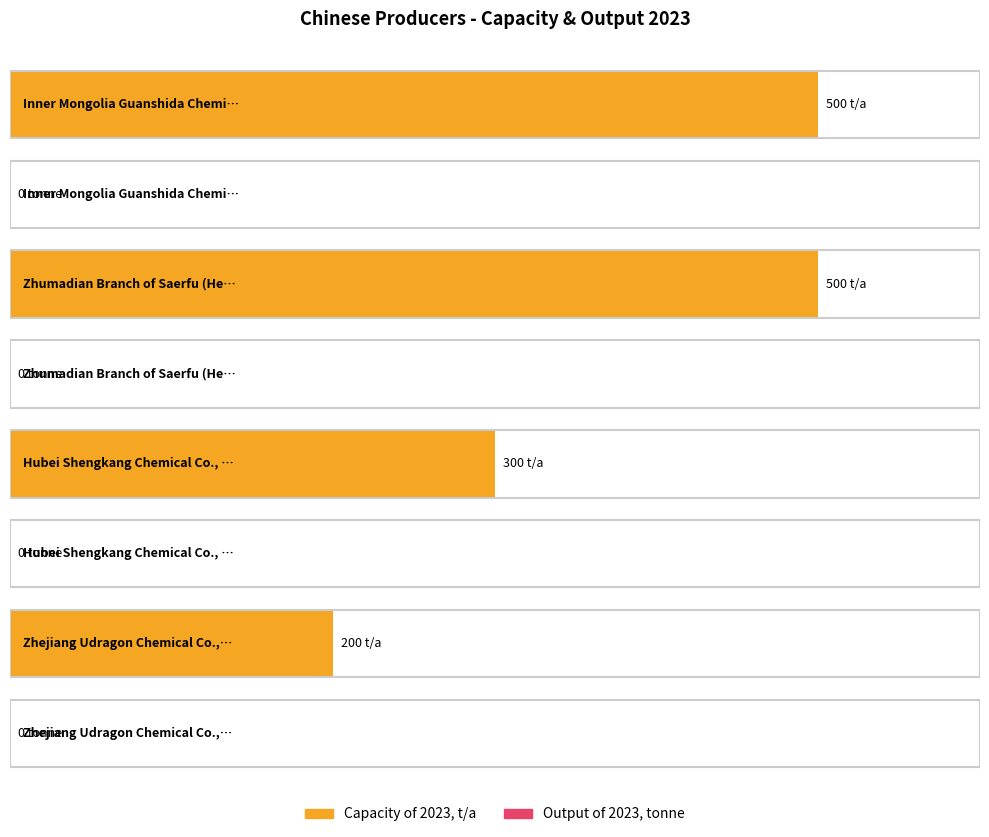

At which label is Output of 2023, tonne closest to 0?

Inner Mongolia Guanshida Chemical Co.